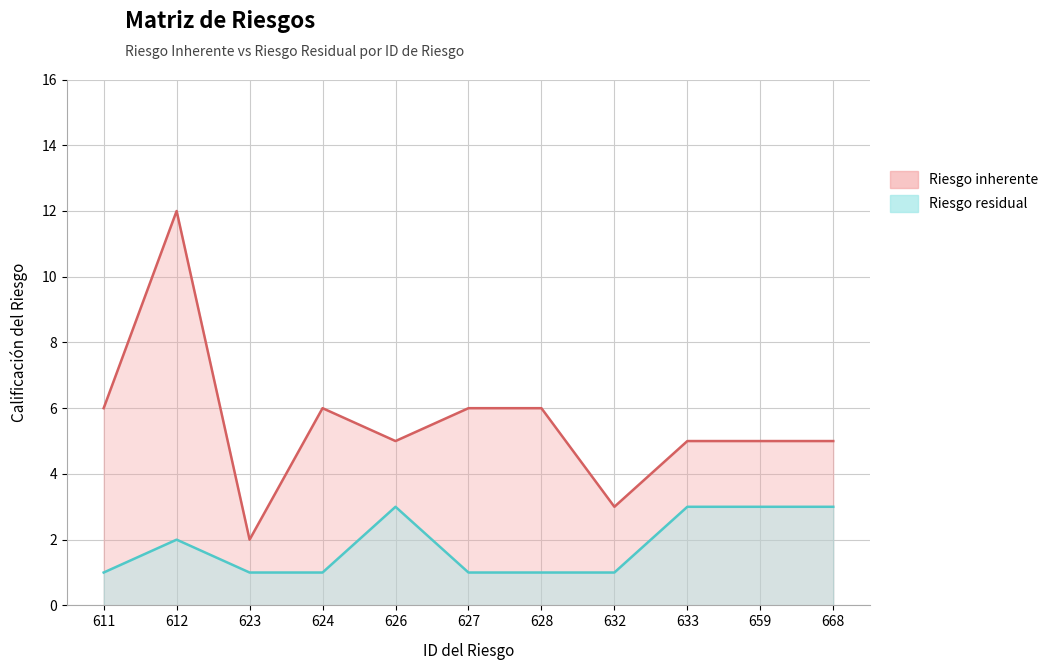

What is the value of the Riesgo inherente point at the 10th from the left?

5